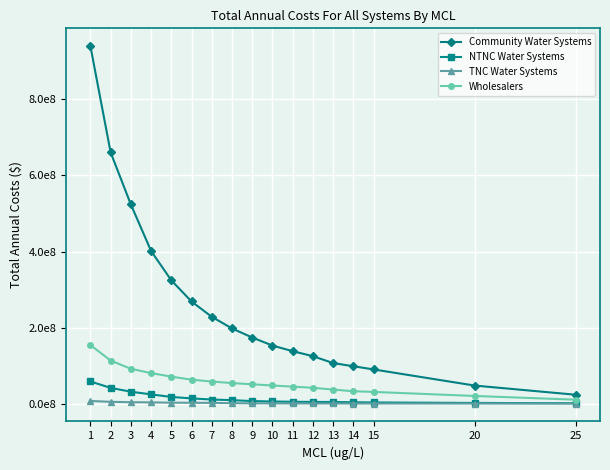

Reading left to right, transcribe all the data shown in this chart.

Community Water Systems: 940066817.3	660589438.8	523787604.5	401414110.2	324201701.9	268533034.4	228301766.0	197722253.7	173797439.5	152722618.9	137846954.9	124745067.3	106574332.8	98242900.4	89877993.5	47415446.5	23244440.1
NTNC Water Systems: 58229061.9	41259126.9	31258514.3	24220160.5	17450780.4	13648182.0	10695009.5	8989126.9	6629864.1	5528796.2	4743662.5	4390143.6	4174983.1	3531423.4	2995222.5	1686145.2	932820.5
TNC Water Systems: 6822198.6	4640397.8	3592252.2	3224051.1	2413940.6	2152010.3	1818506.5	1066929.4	644231.3	555165.9	389912.6	305804.9	301921.1	216100.1	212770.4	116222.7	1572.6
Wholesalers: 153884420.1	113178306.3	91578289.7	80204559.3	71003722.0	62837759.4	58029262.8	53954314.1	50771277.0	47596797.3	44603884.6	41567451.6	36869112.6	32437932.7	30721998.0	20048212.1	10272610.7